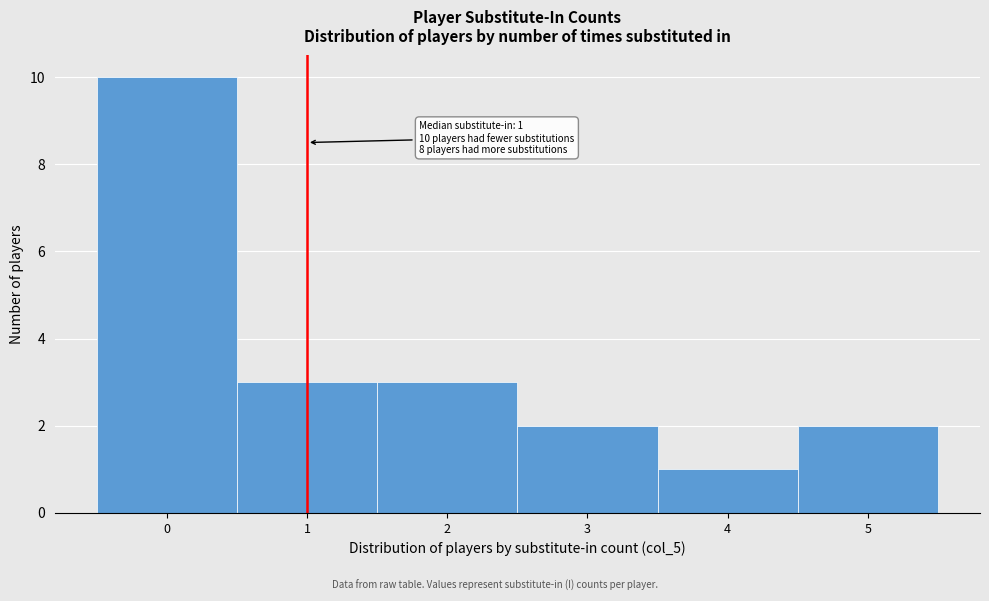

Over which range of the x-axis is the bar tallest?

-0.5 to 0.5